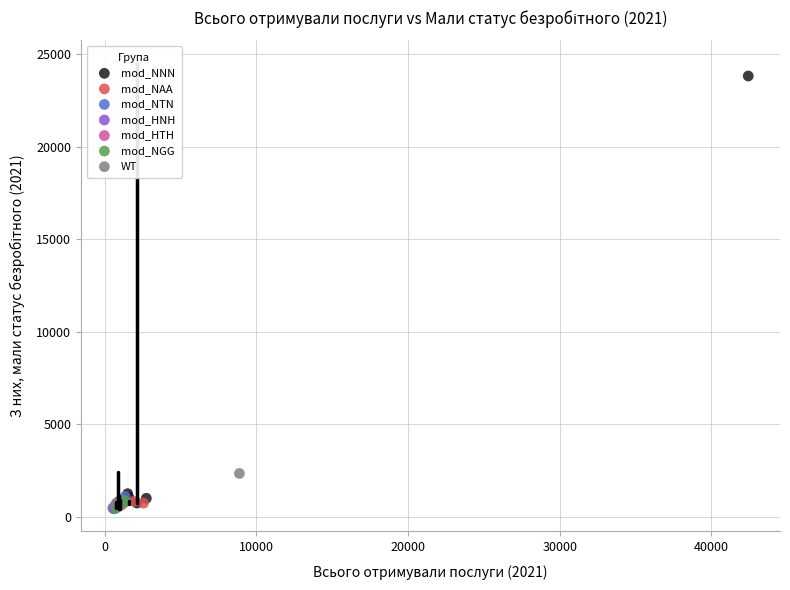

What are all the series names shown in the legend?

mod_NNN, mod_NAA, mod_NTN, mod_HNH, mod_HTH, mod_NGG, WT